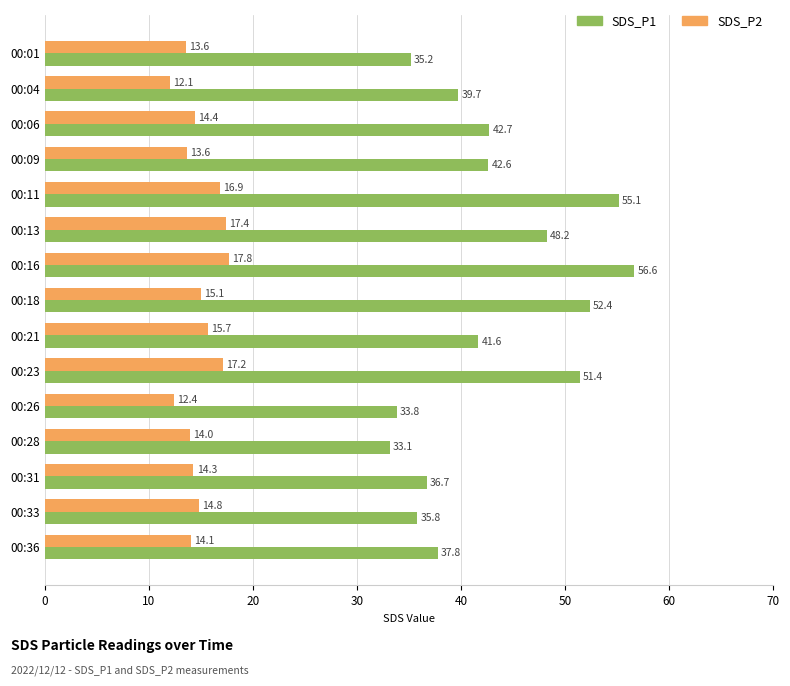

What is the spread (max minus min) of values at 00:26?

21.4